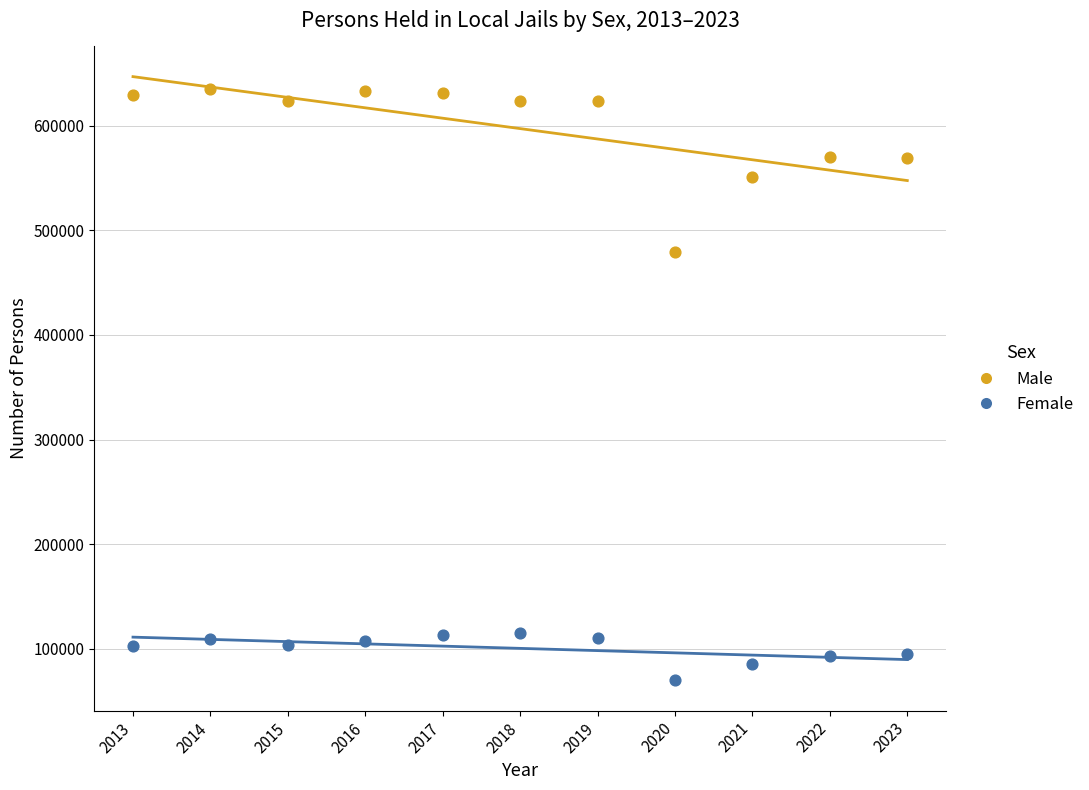

What is the X range (max minus min) for the scatter plot?

10